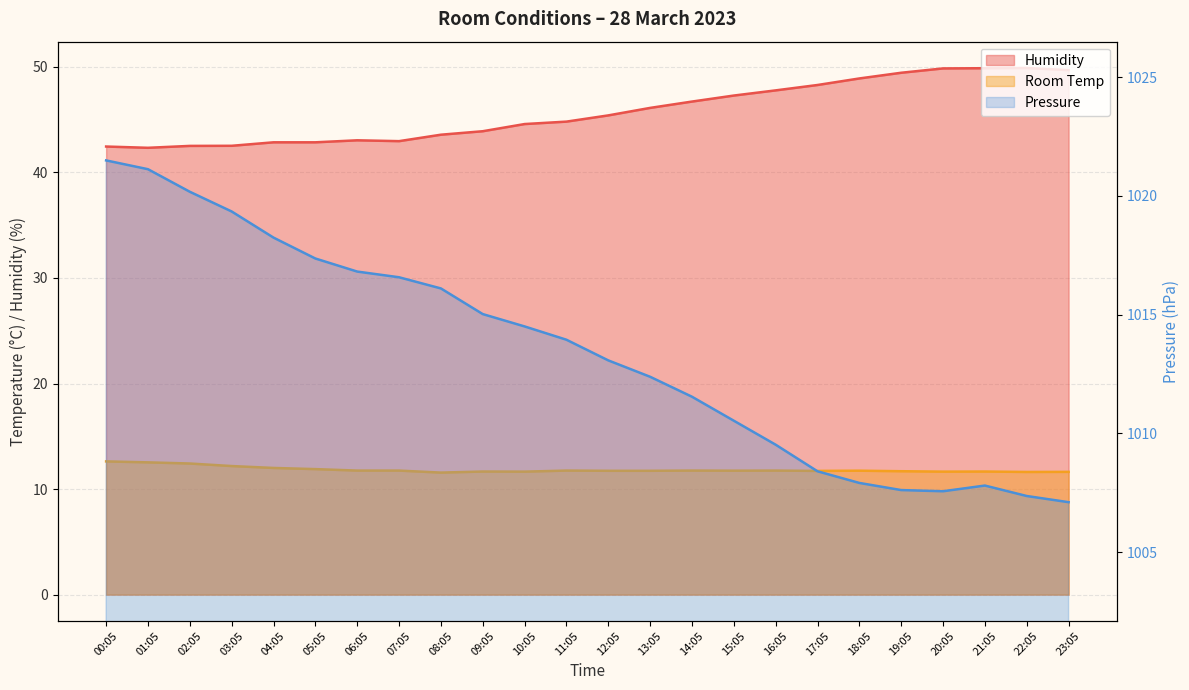

The value of Room Temp at 03:05 is 4.8. True or false?

False